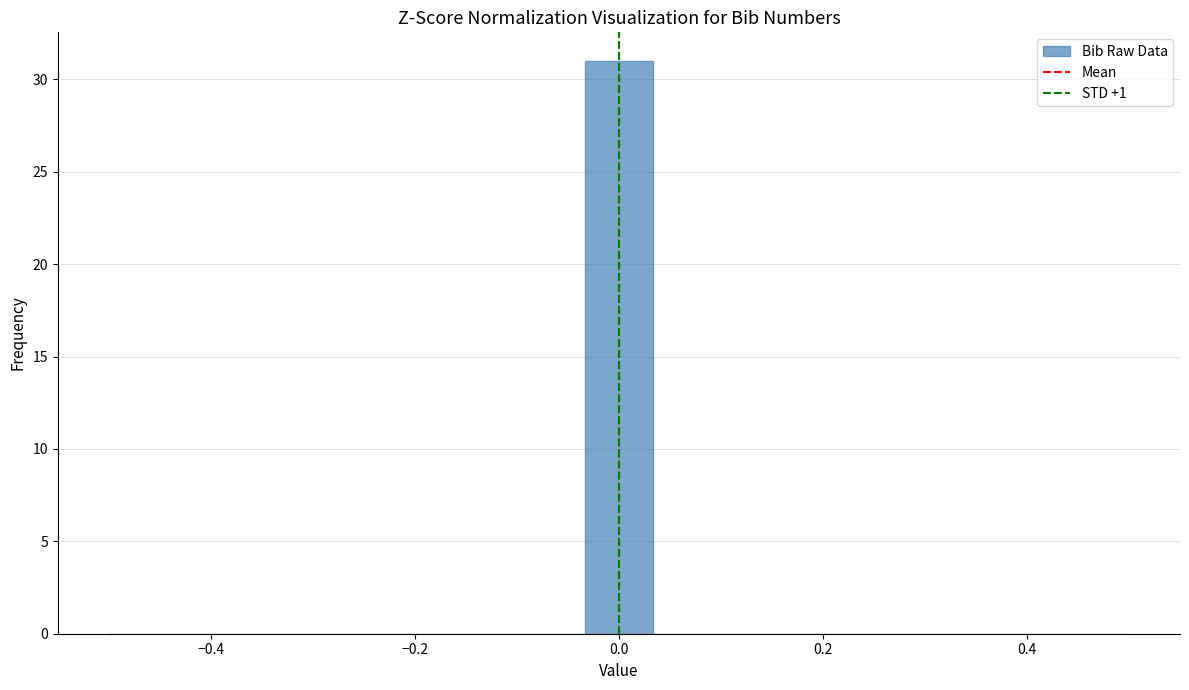

Read against the x-axis, roughly where is the centre of the tallest bar?

0.00